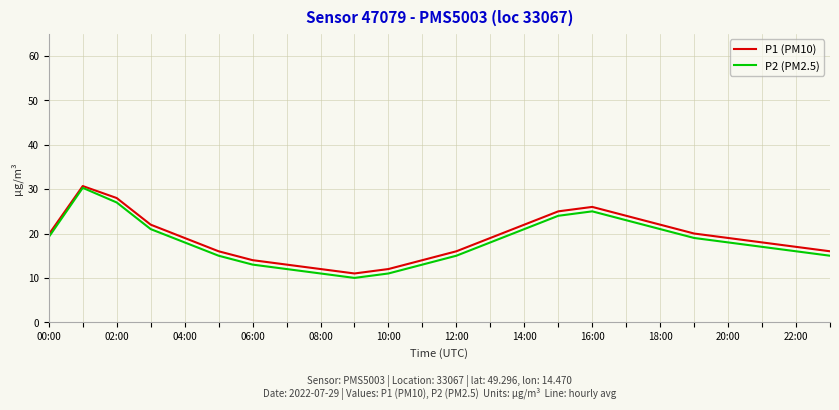

Which series has the largest range (max minus min)?

P2 (PM2.5)